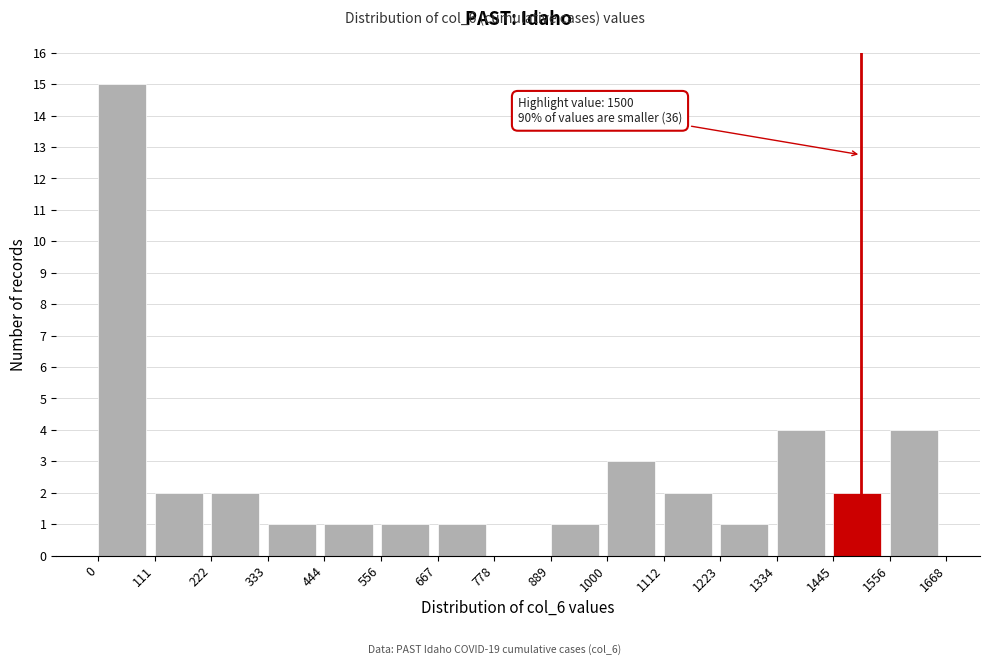

Over which range of the x-axis is the bar tallest?

0 to 111